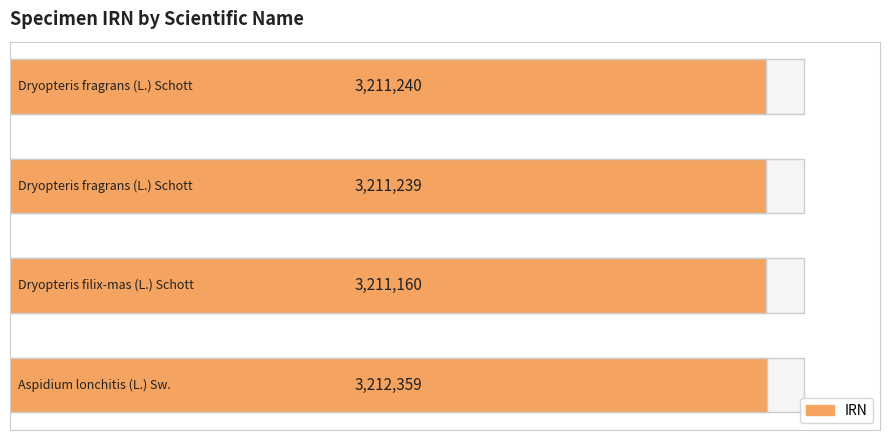

Read the value at 0.

3212359